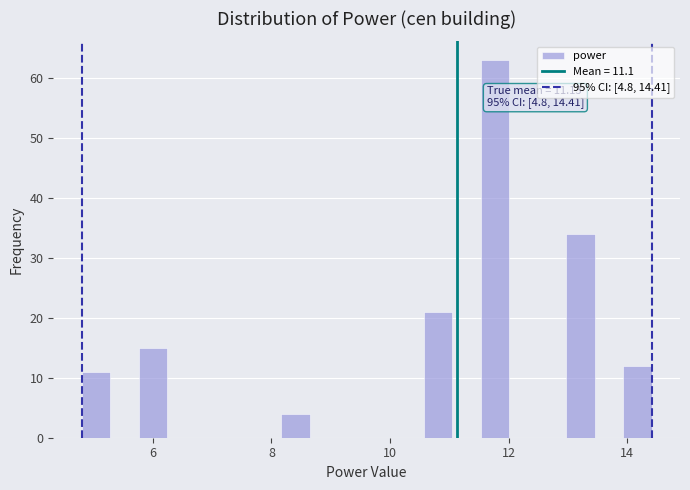

Read against the x-axis, roughly where is the centre of the tallest bar?

11.8